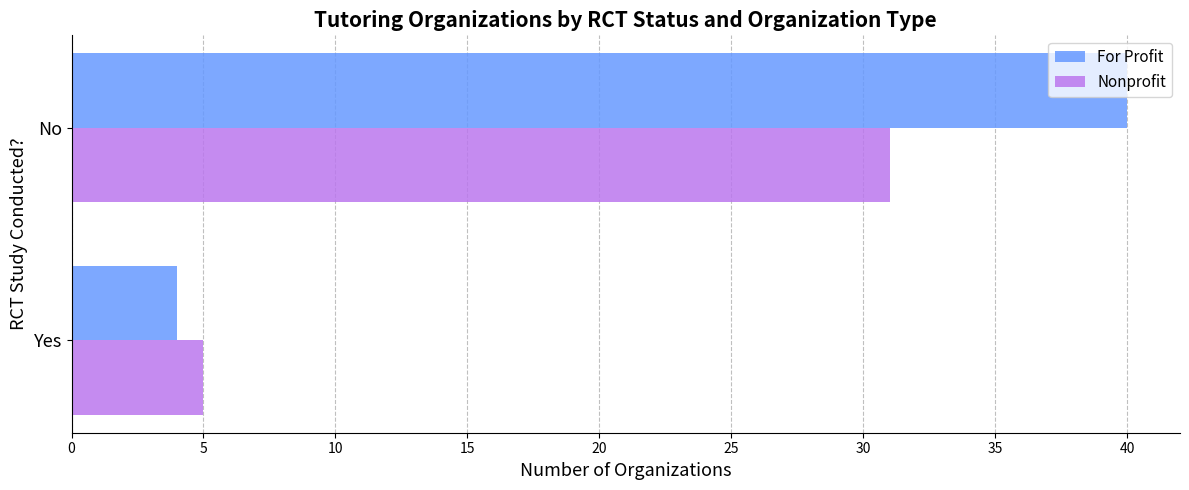

What is the sum of all Nonprofit values?

36